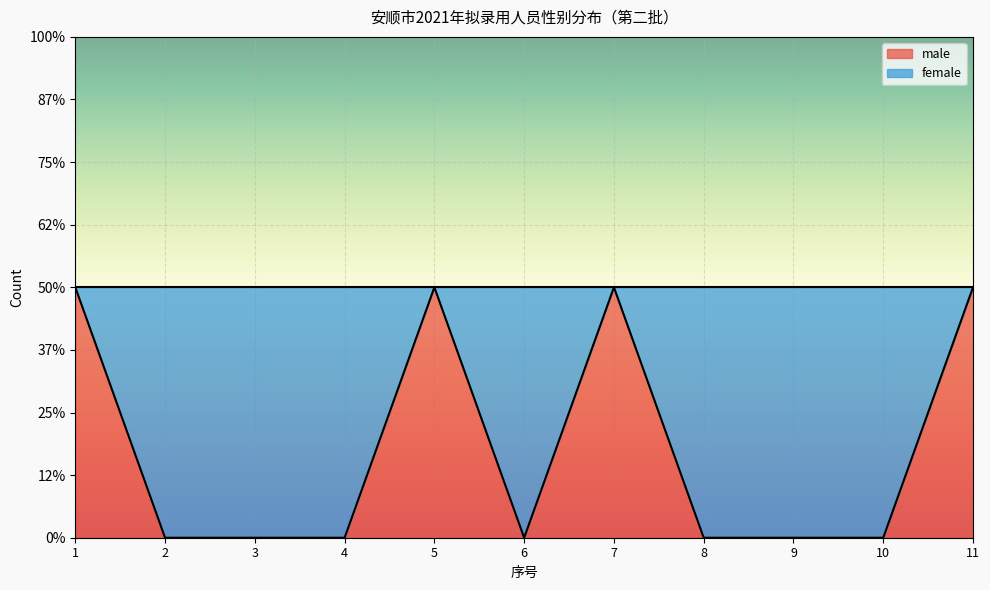

At which label is the value closest to 0?

2